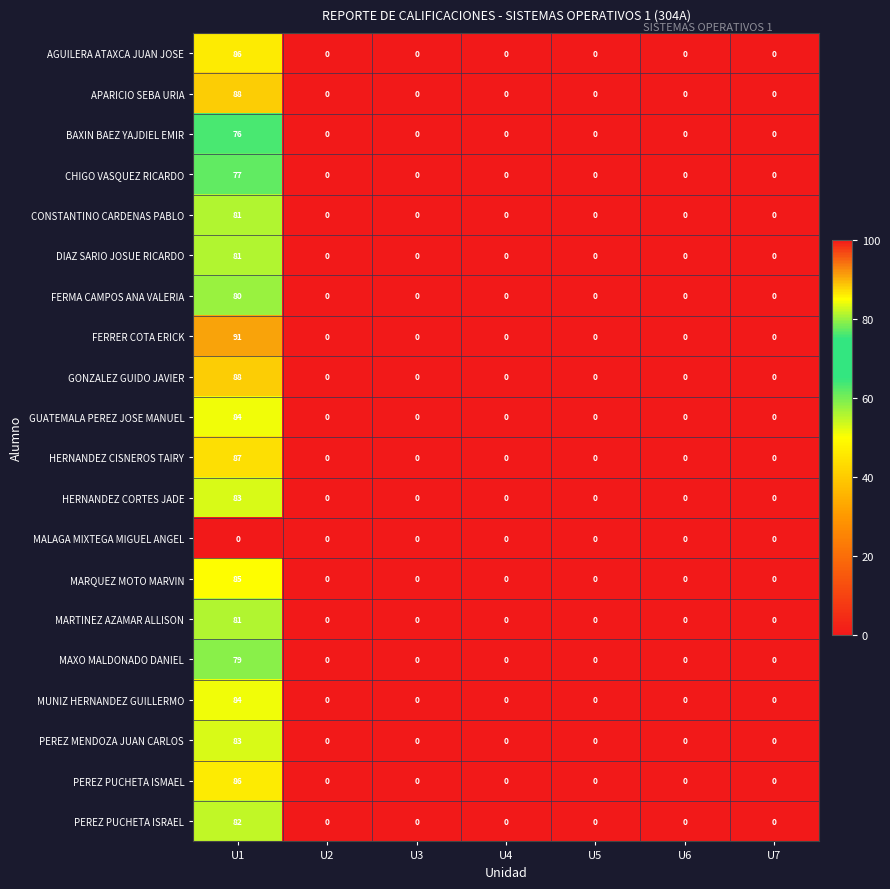

How many data points in DIAZ SARIO JOSUE RICARDO are above 0?

1